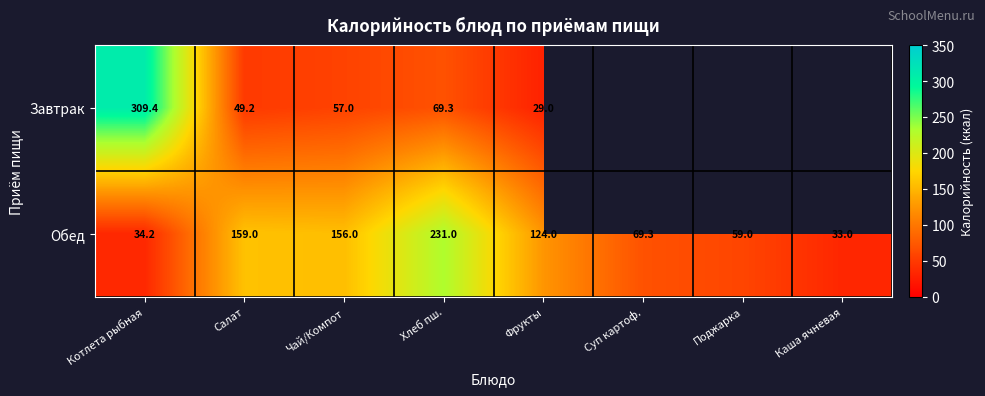

Is the value of Обед at Фрукты greater than the value of Завтрак at Котлета рыбная?

No